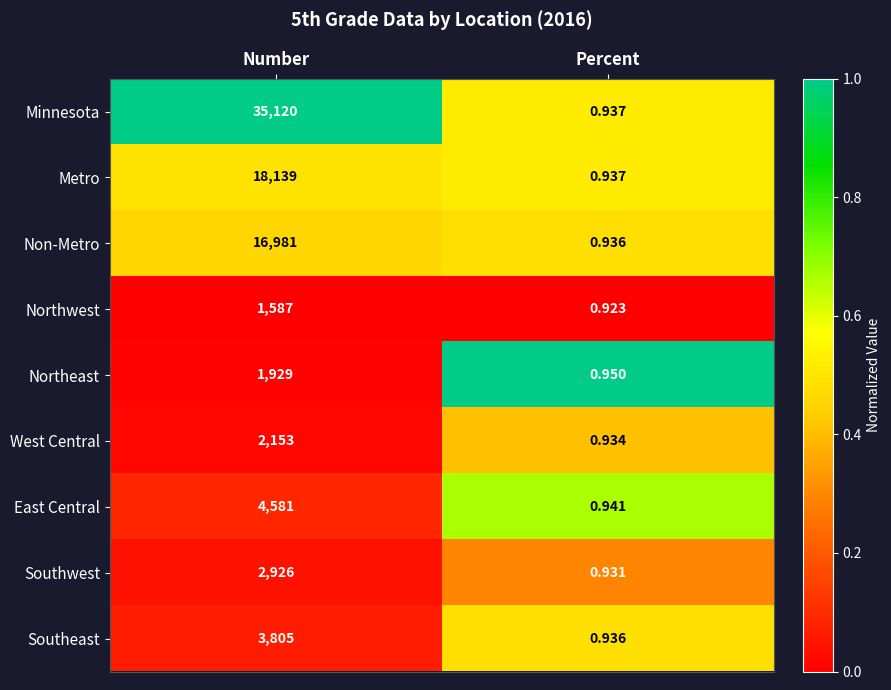

Which series has the largest total across all categories?

Minnesota